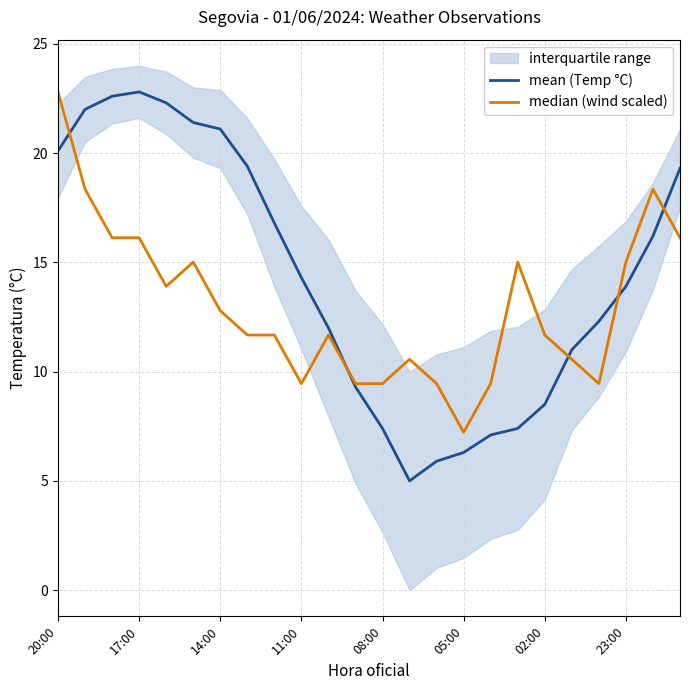

What is the value of the mean (Temp °C) point at the 19th from the left?

8.5